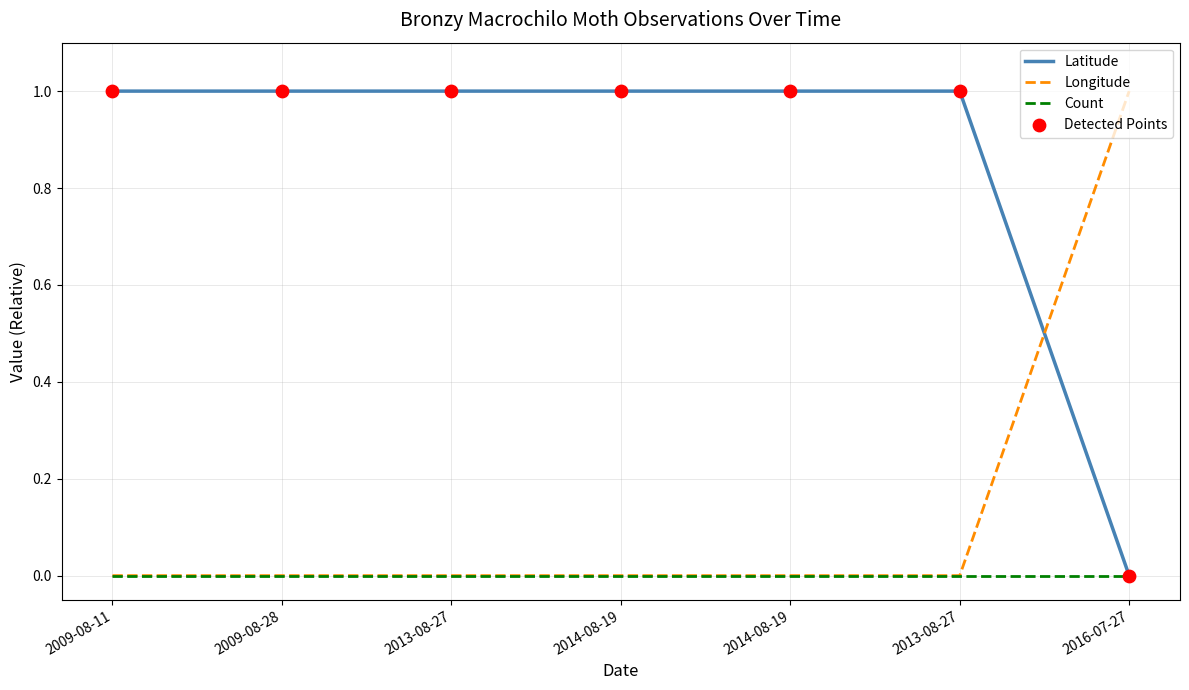

Is this an area chart (filled region under the line)?

No